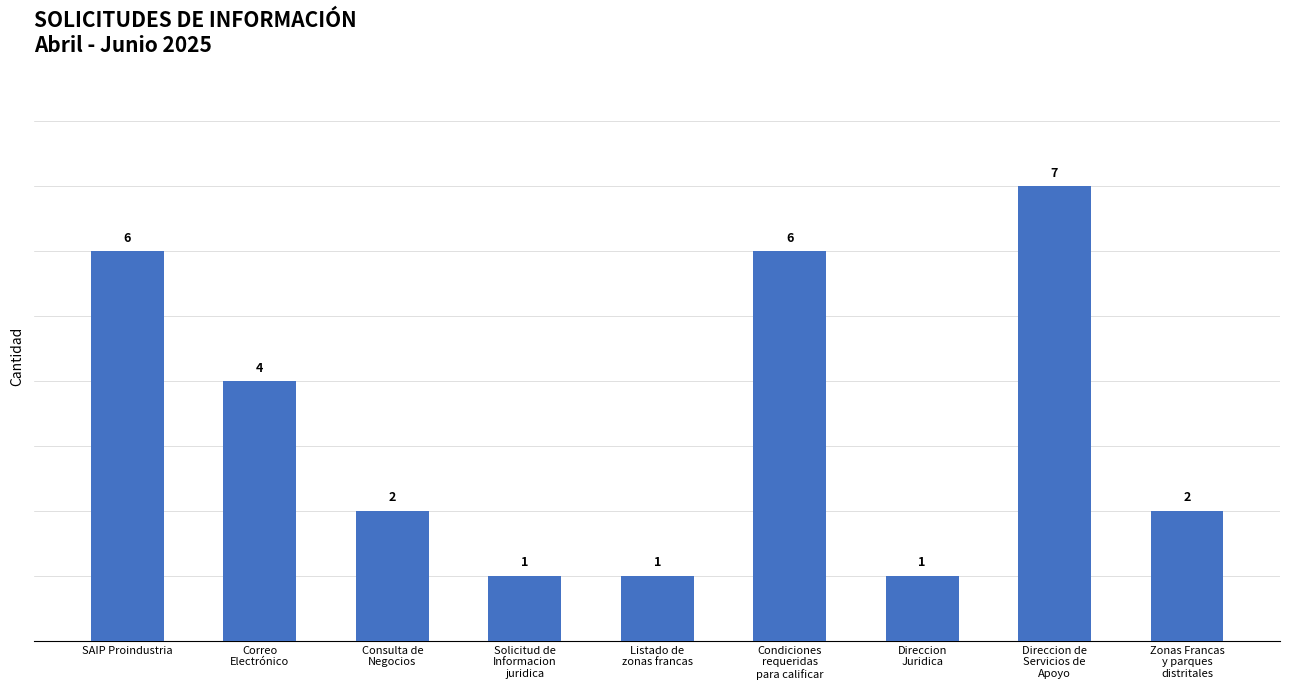

Reading left to right, transcribe all the data shown in this chart.

6	4	2	1	1	6	1	7	2